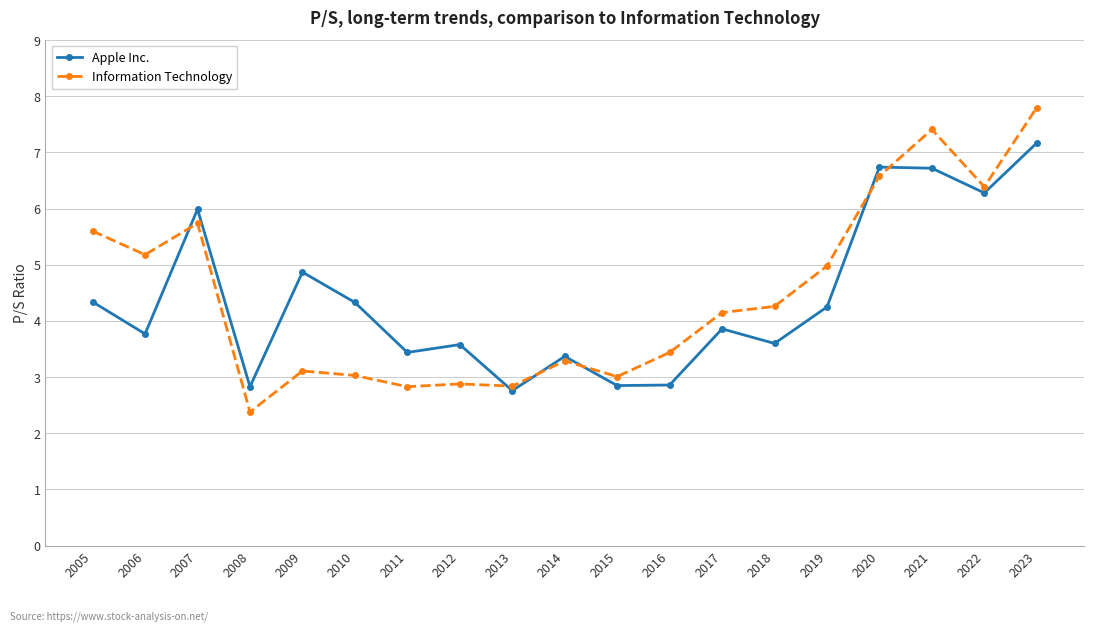

At which label does Apple Inc. first exceed 3?

2005